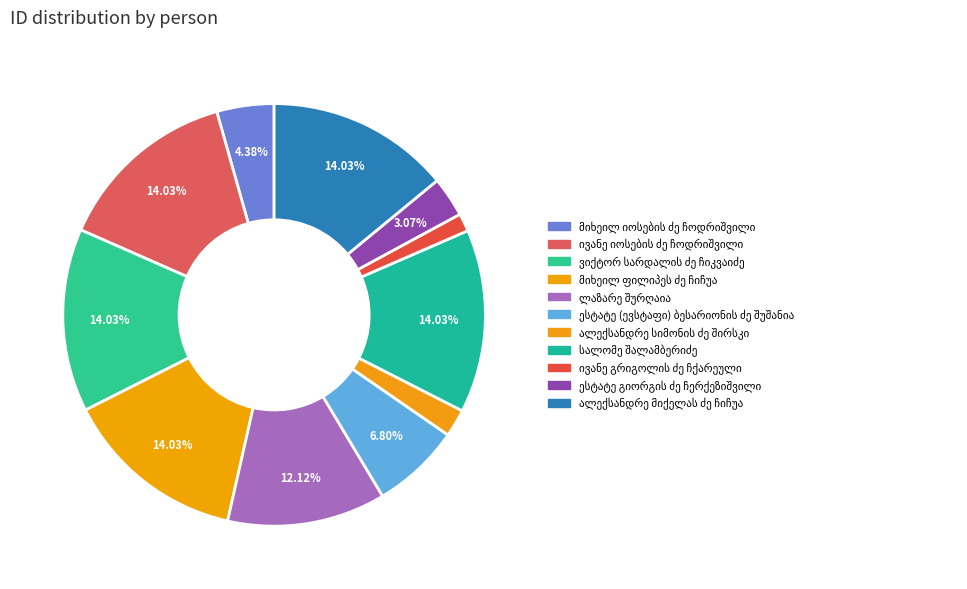

Count the number of slices in the pie.

11